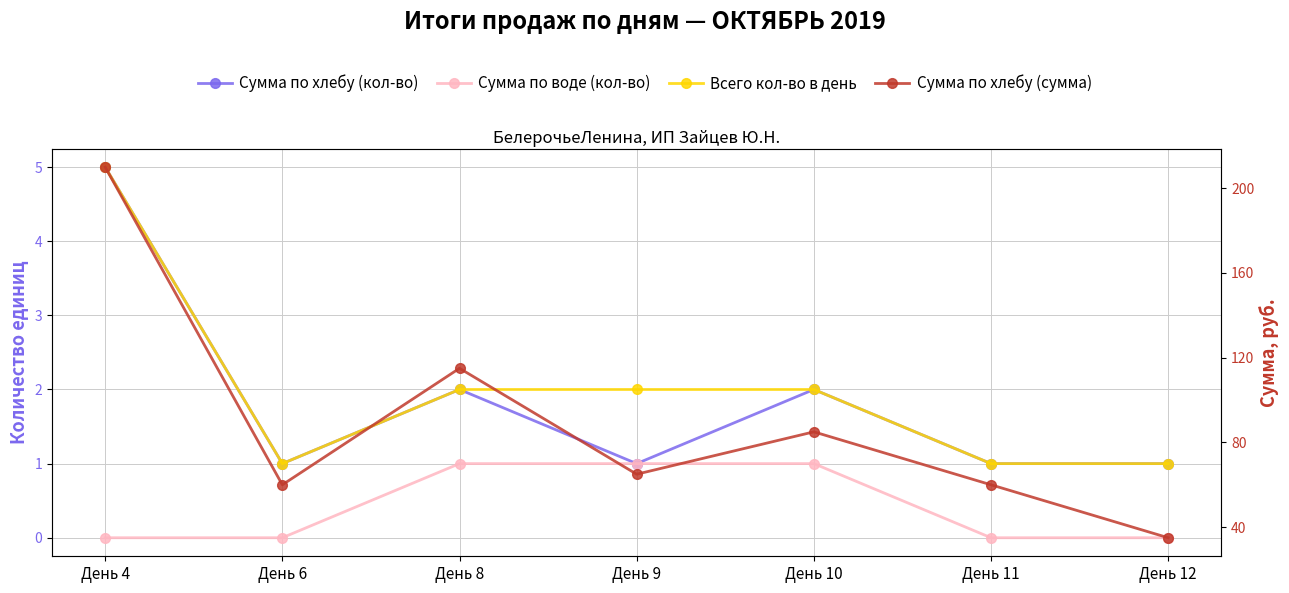

Reading right to left, what are all the values shown in this chart?

Сумма по хлебу (кол-во): День 12=1	День 11=1	День 10=2	День 9=1	День 8=2	День 6=1	День 4=5
Сумма по воде (кол-во): День 12=0	День 11=0	День 10=1	День 9=1	День 8=1	День 6=0	День 4=0
Всего кол-во в день: День 12=1	День 11=1	День 10=2	День 9=2	День 8=2	День 6=1	День 4=5
Сумма по хлебу (сумма): День 12=35	День 11=60	День 10=85	День 9=65	День 8=115	День 6=60	День 4=210